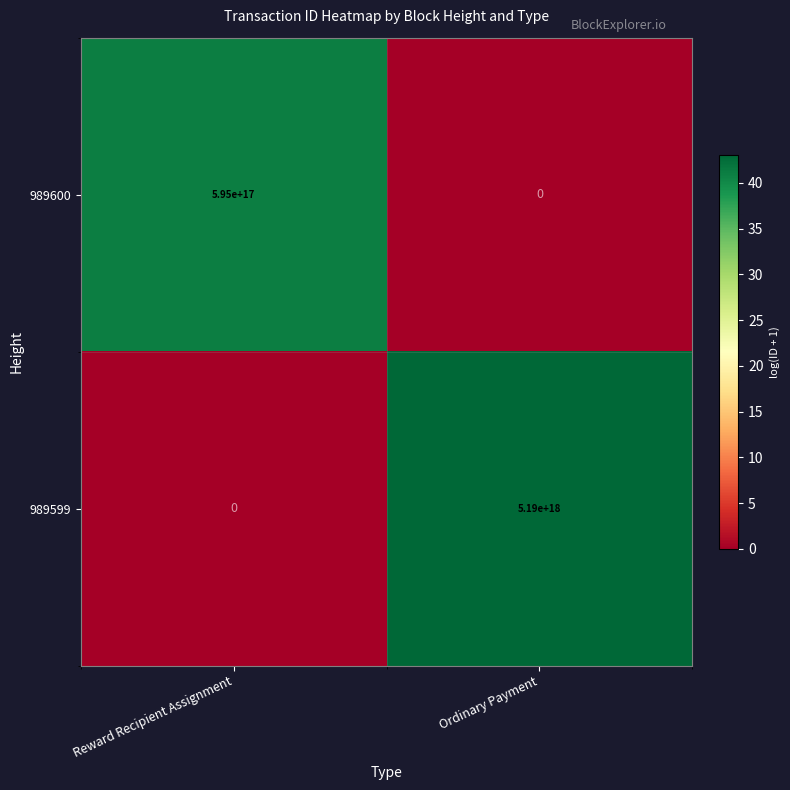

The 989599 series shows 1708030219492112640 at Ordinary Payment. True or false?

False